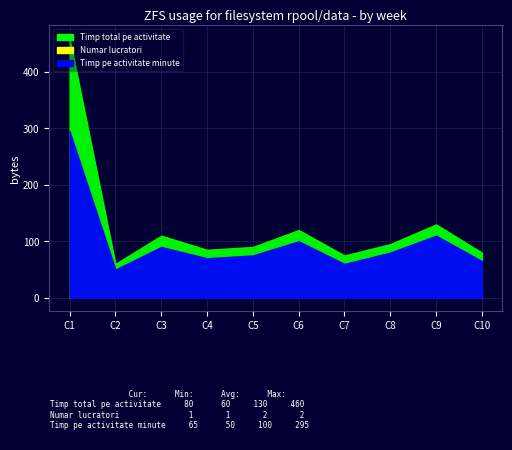

True or false: Numar lucratori has a value of 2 at C8.

True